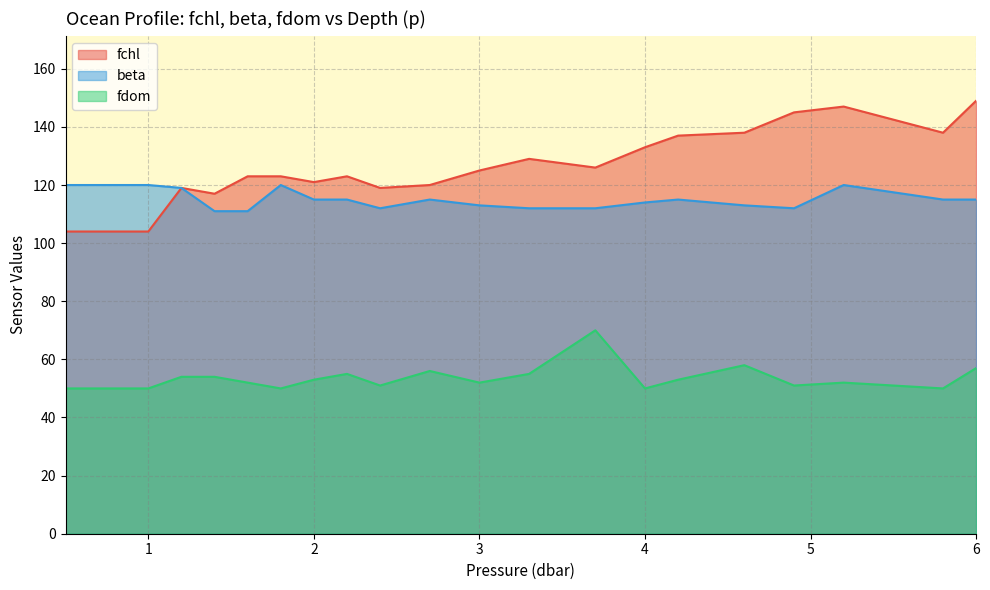

What is the lowest value of the fdom series?

50